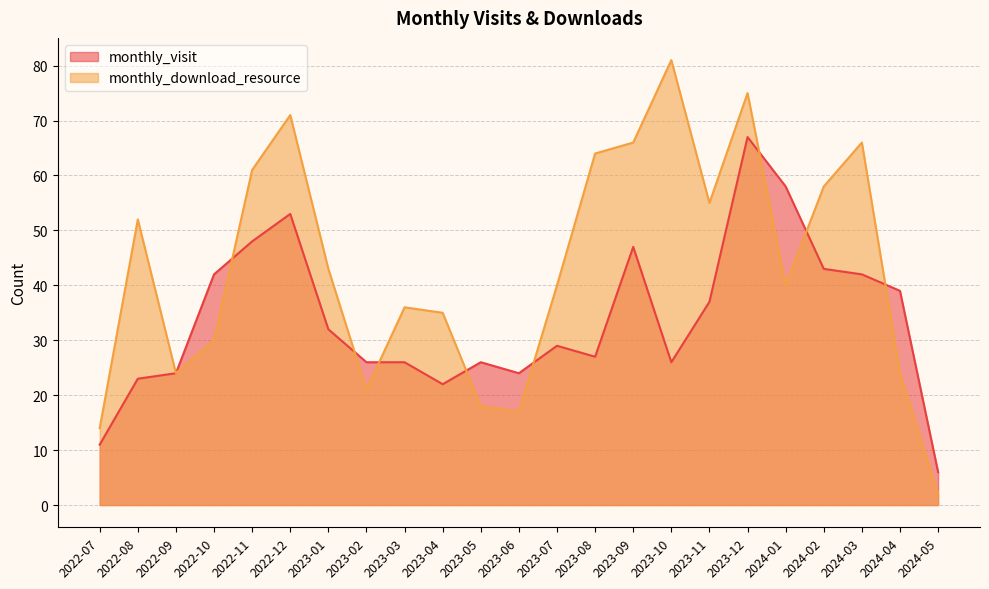

What is the difference between the maximum and minimum values in the monthly_visit series?

61